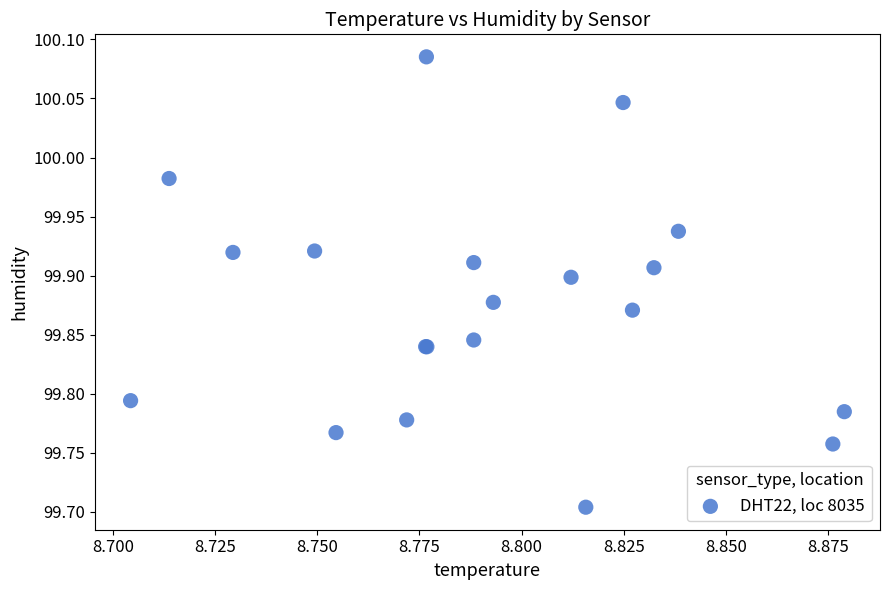

What Y value in the scatter plot is closest to 99?

99.7